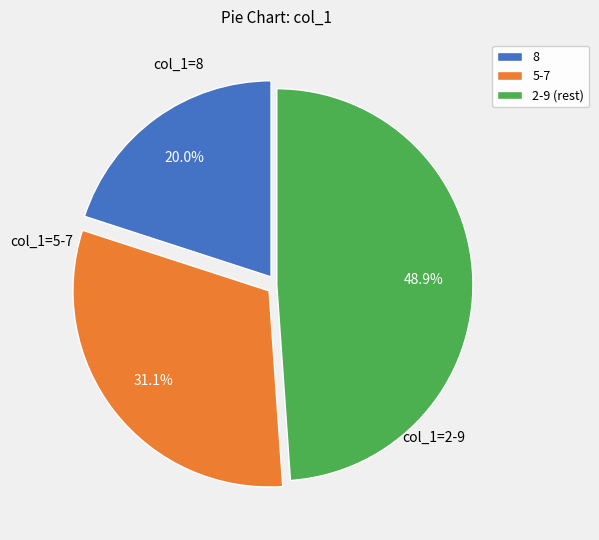

Does any single category account for the majority?

No